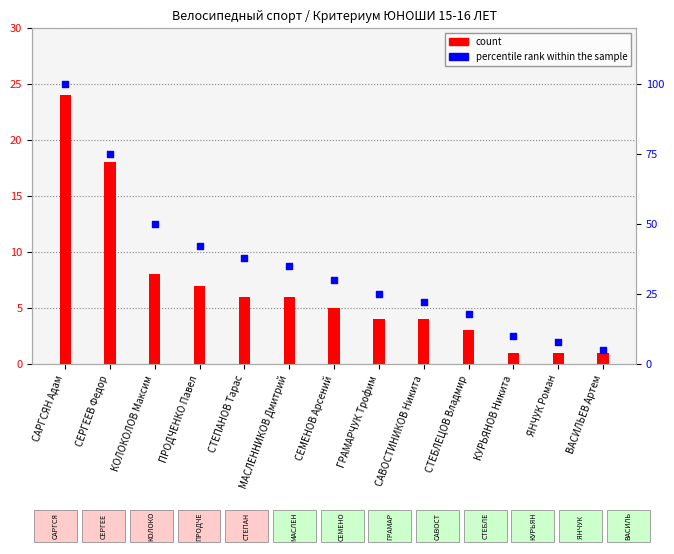

Which series reaches the minimum Y coordinate?

count